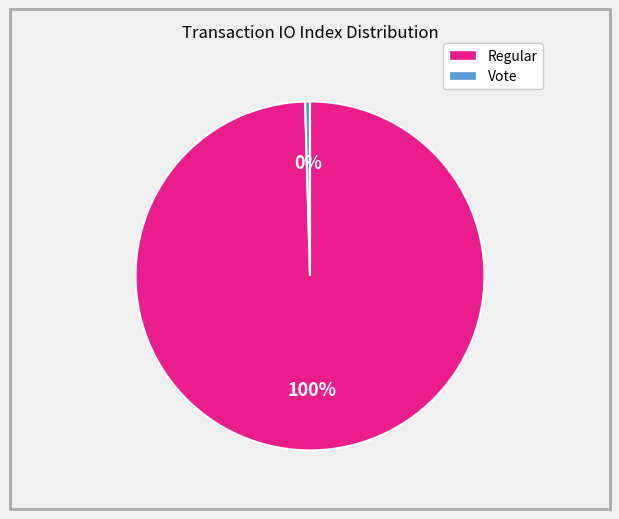

Is there any slice that represents more than half of the pie?

Yes